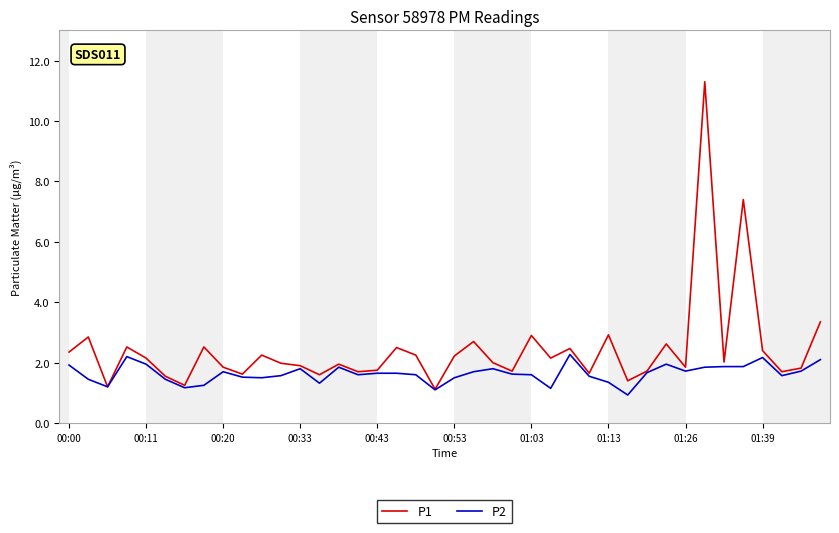

What is the minimum value for P2?

0.9